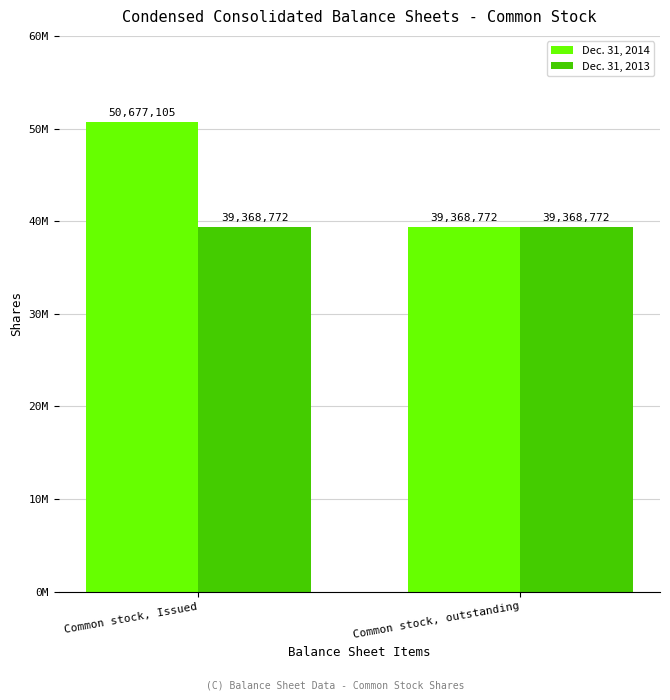

What is the label of the 1st bar from the right?

Common stock, outstanding